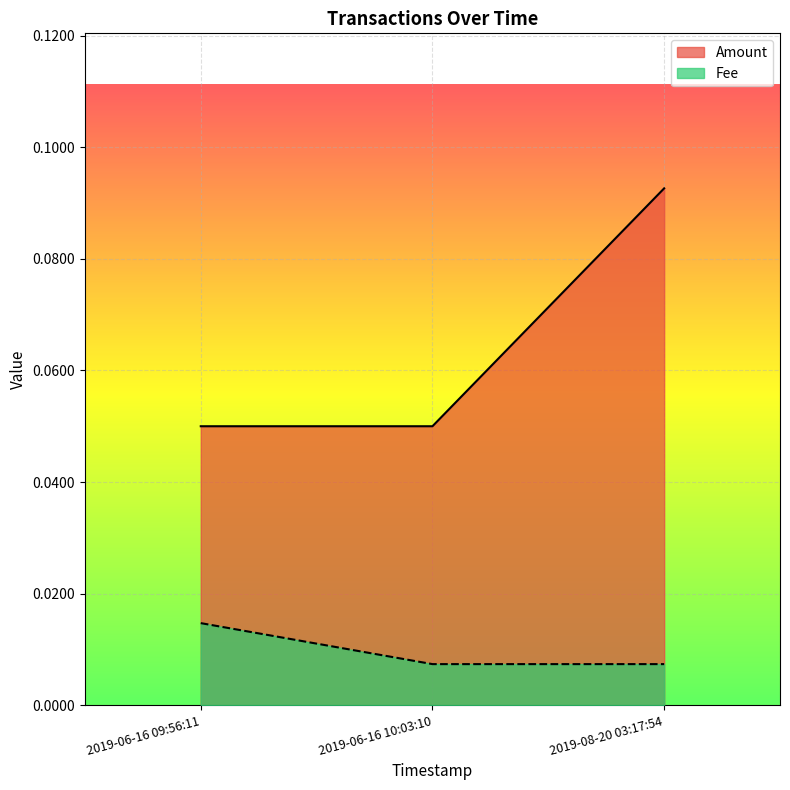

Which category has the highest value in the Amount series?

2019-08-20 03:17:54